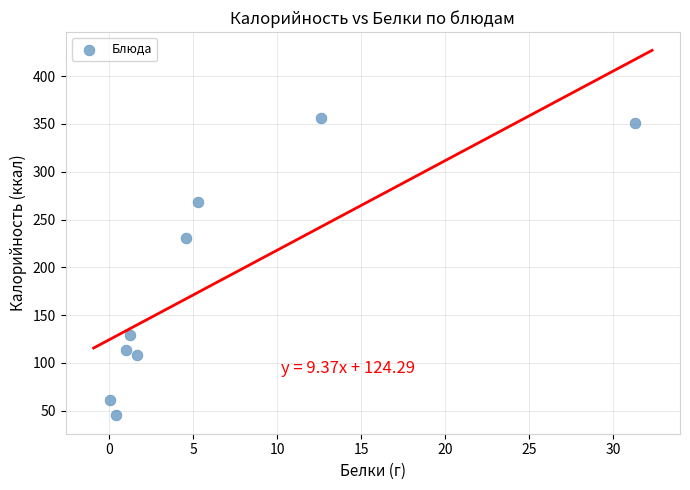

What is the range of Y values (max minus min)?

311.0